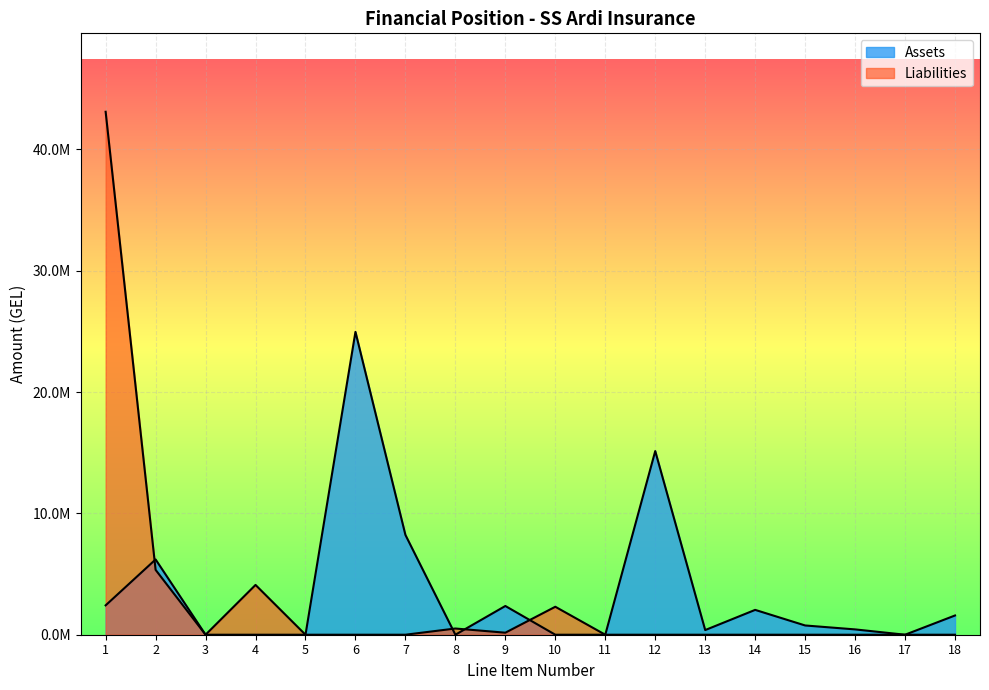

What is the sum of the Assets values at 14 and 4?

2047725.9